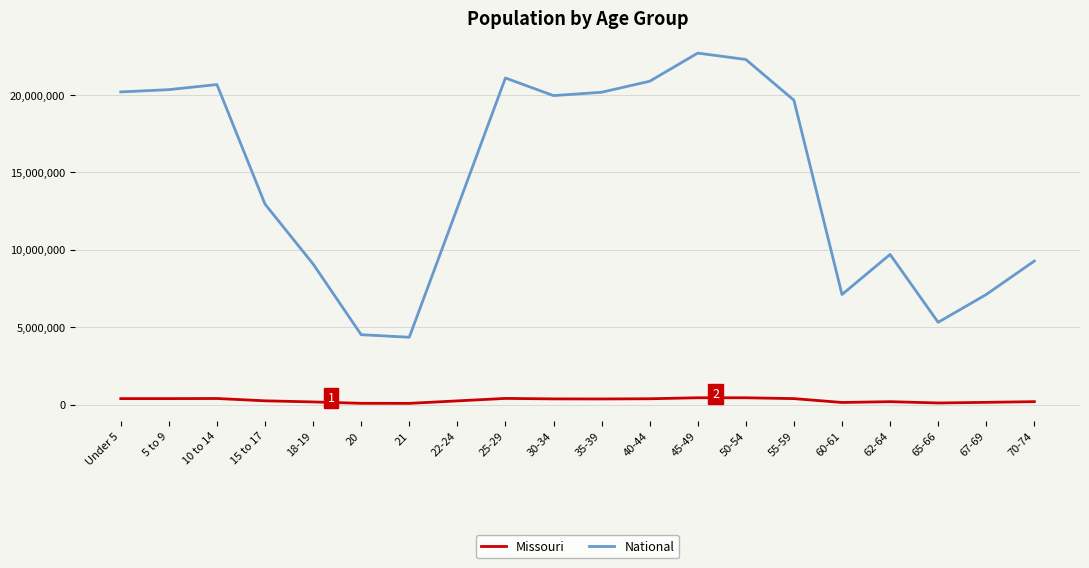

List the series in order of their peak value, highest first.

National, Missouri